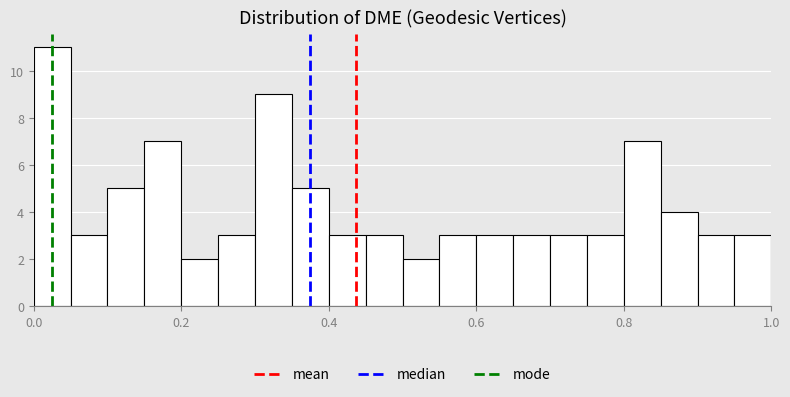

Read against the x-axis, roughly where is the centre of the tallest bar?

0.02